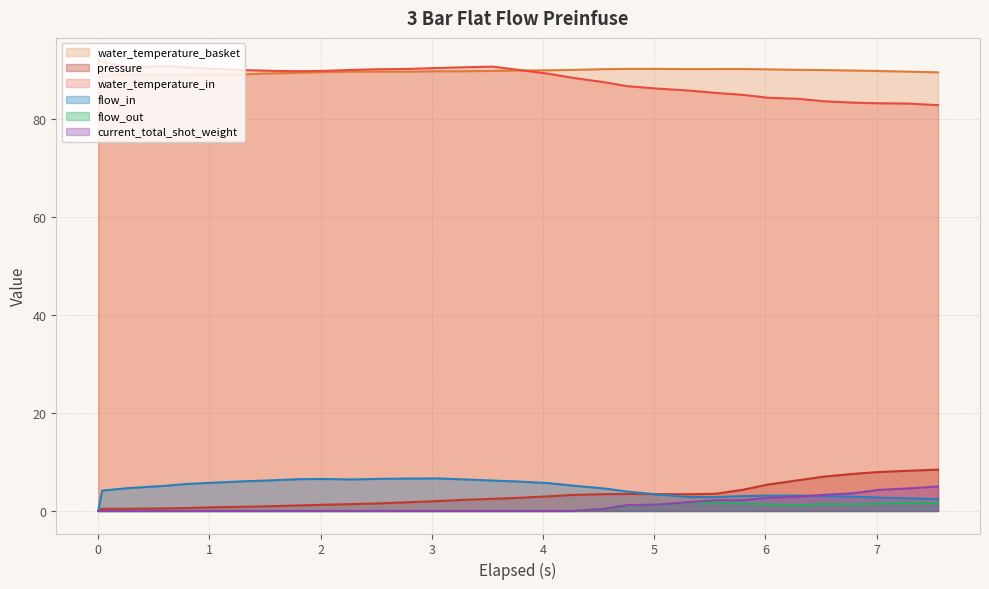

What is the difference between the highest and lowest values at 7.012?

88.3